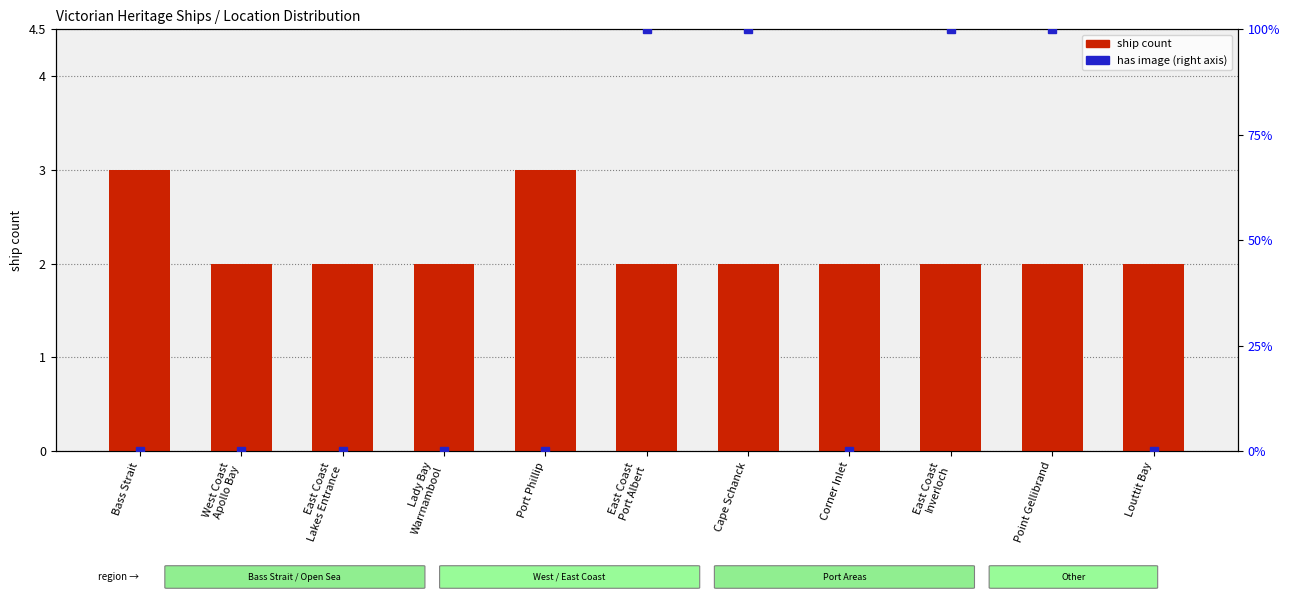

Between Corner Inlet and West Coast
Apollo Bay, which is larger?

Corner Inlet